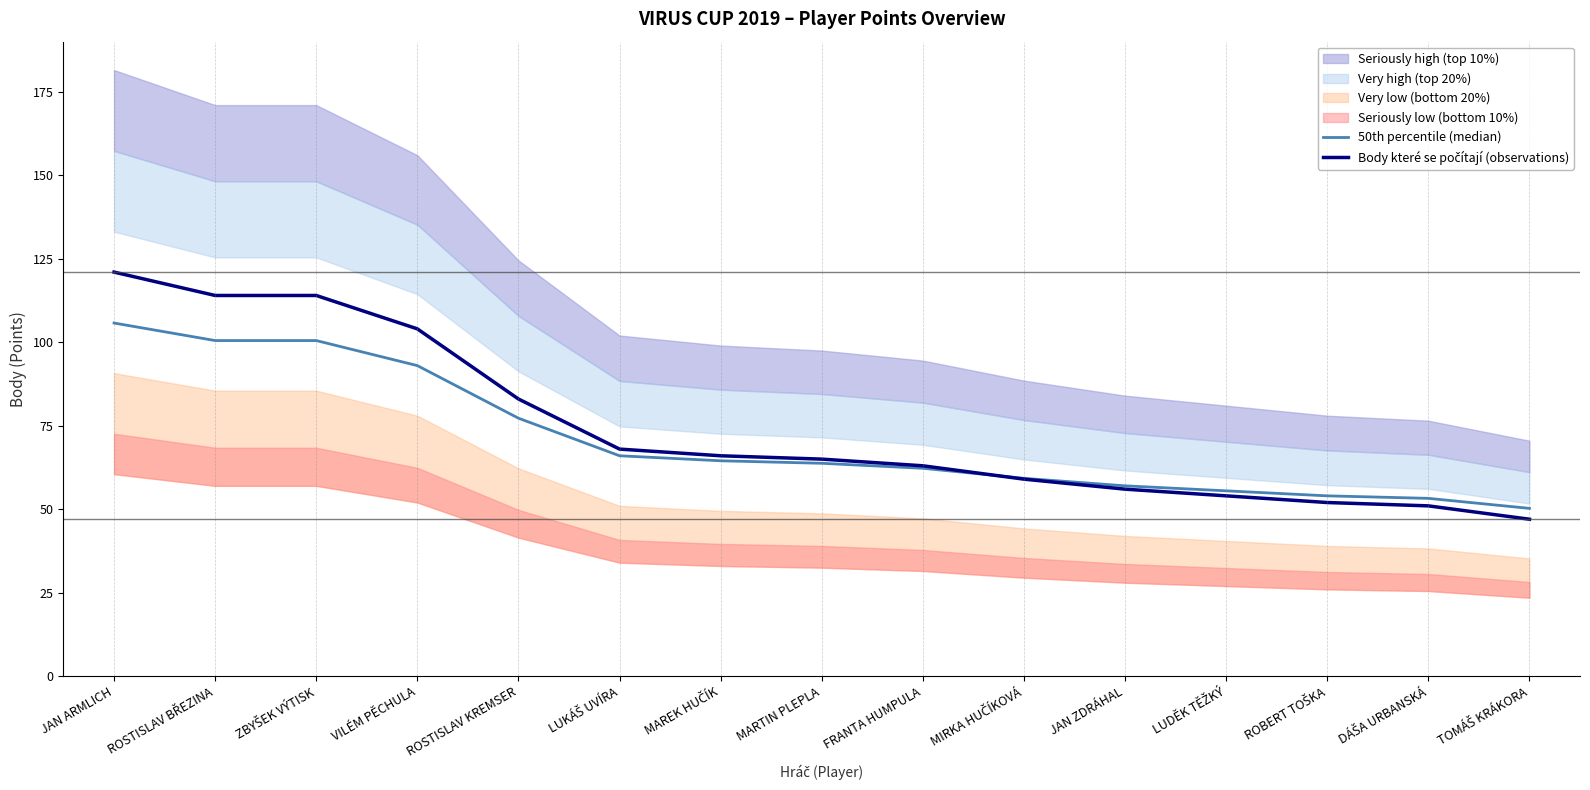

What is the label of the 2nd point from the left?

ROSTISLAV BŘEZINA